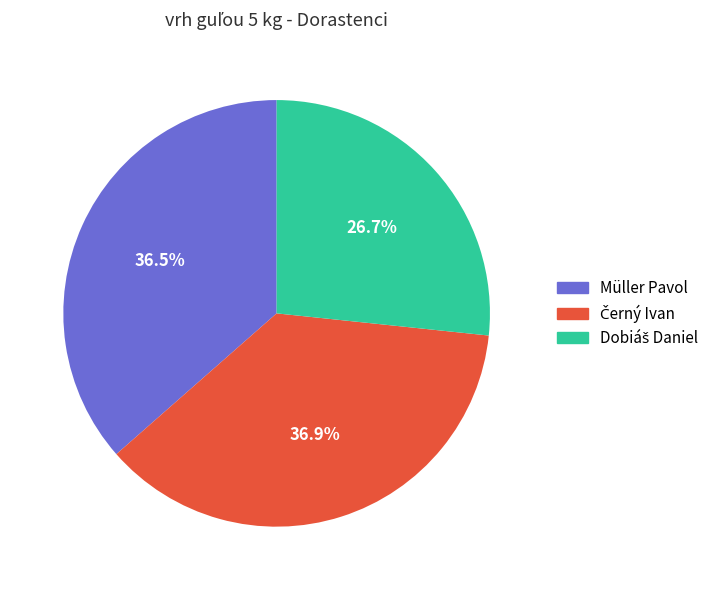

Is there a majority slice in this chart?

No